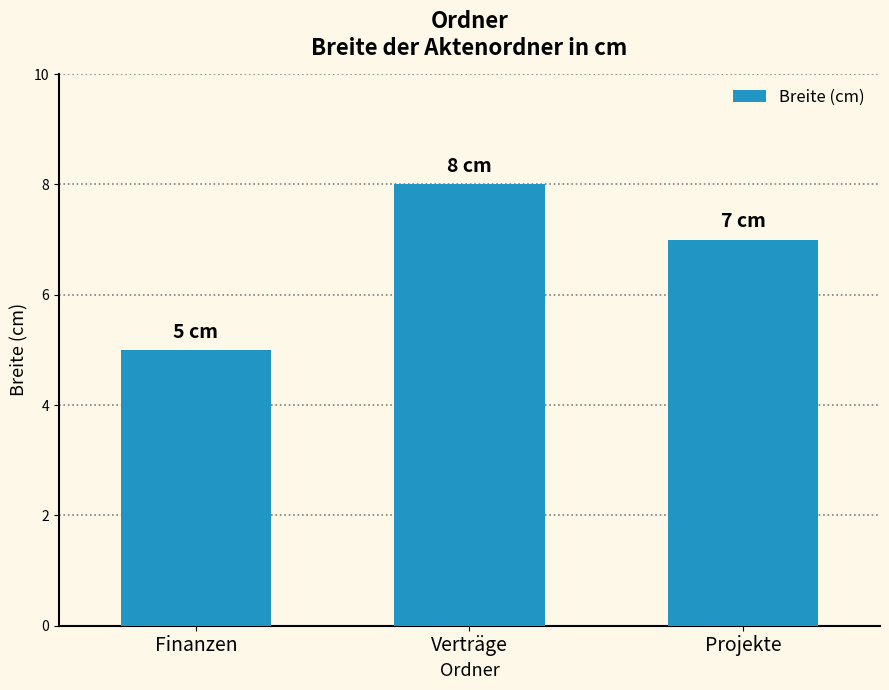

What is the greatest value displayed?

8